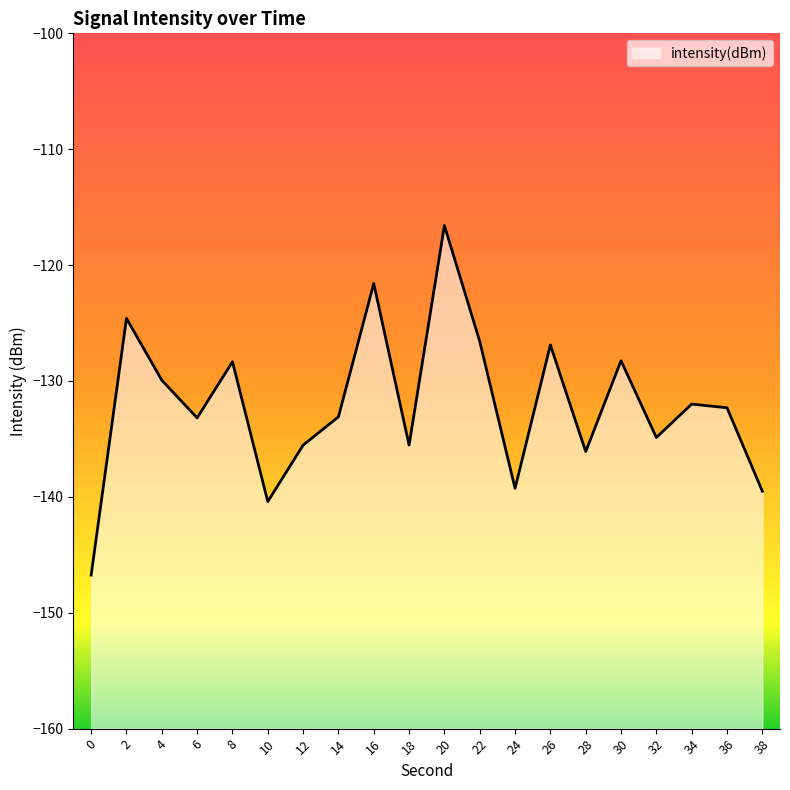

What value does the data have at 4?

-129.9